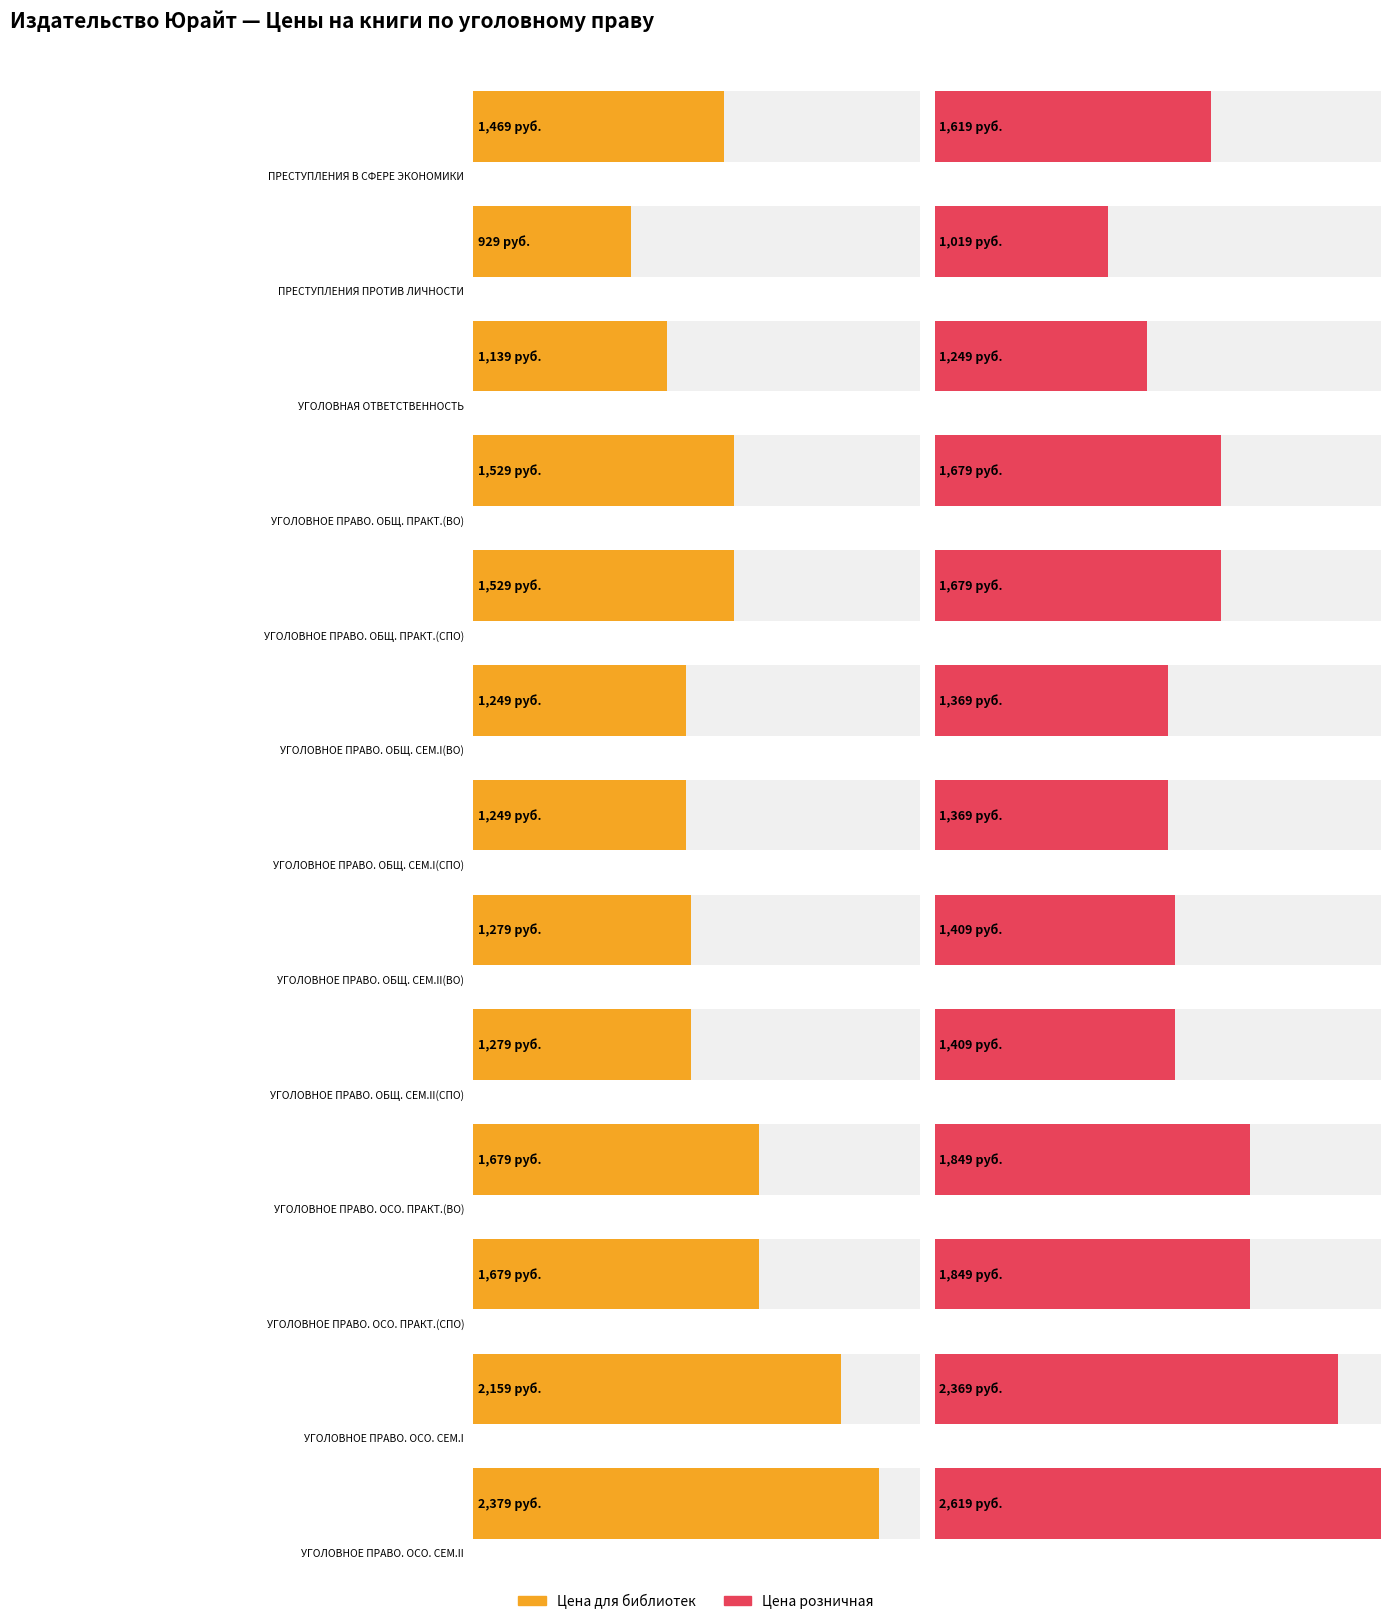

What is the sum of all Цена для библиотек values?

19547